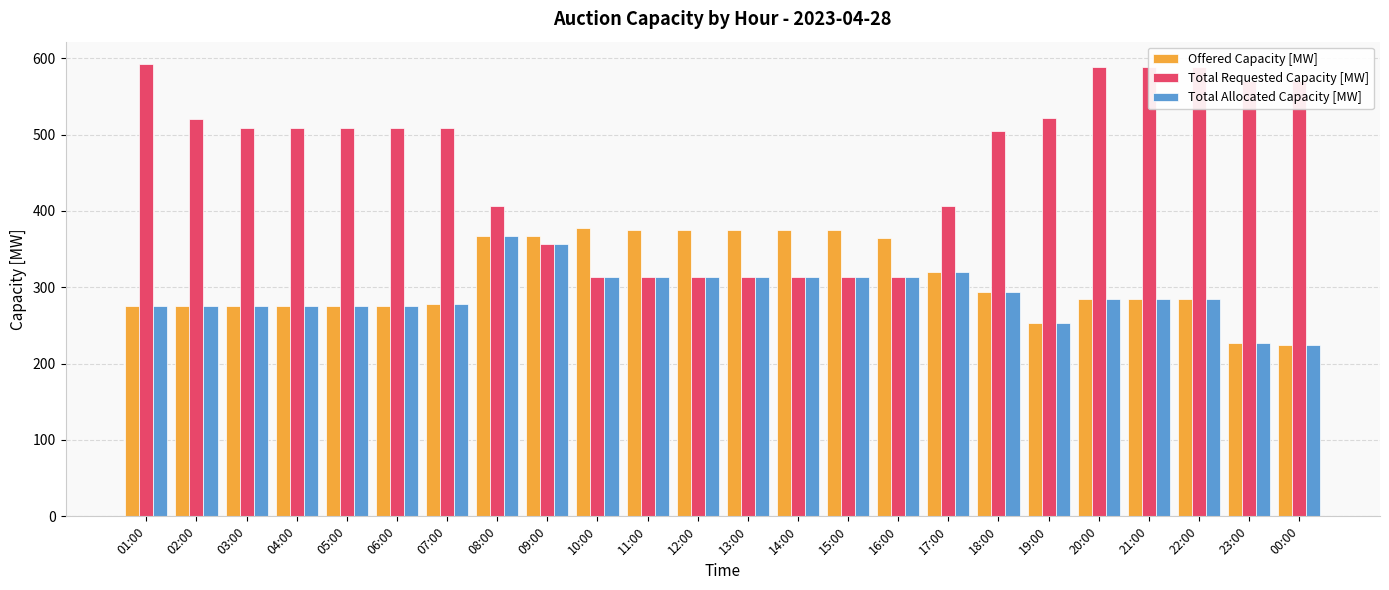

Rank the series by their maximum value, from highest to lowest.

Total Requested Capacity [MW], Offered Capacity [MW], Total Allocated Capacity [MW]